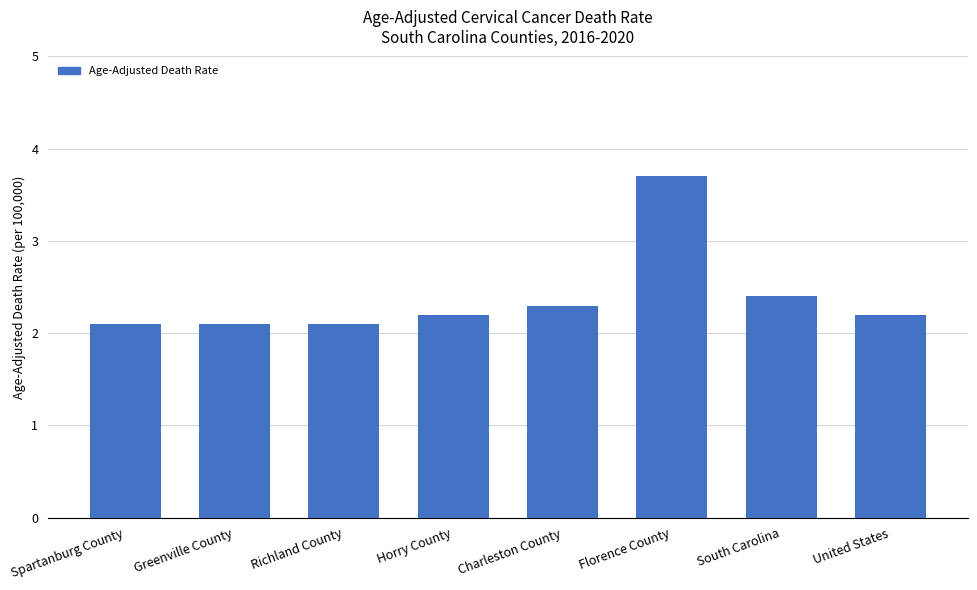

How many bars are there in total?

8